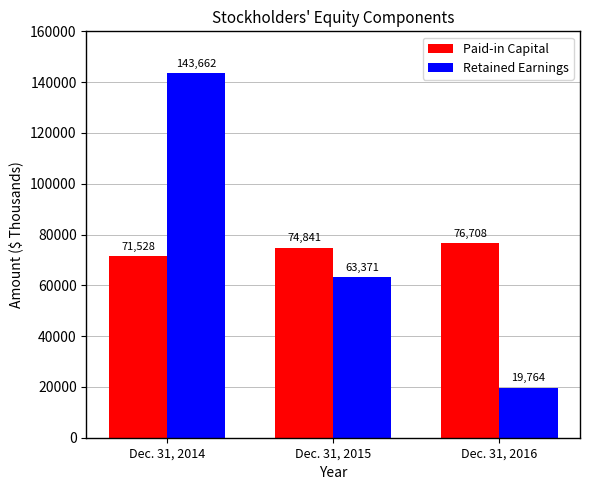

What are all the series names shown in the legend?

Paid-in Capital, Retained Earnings